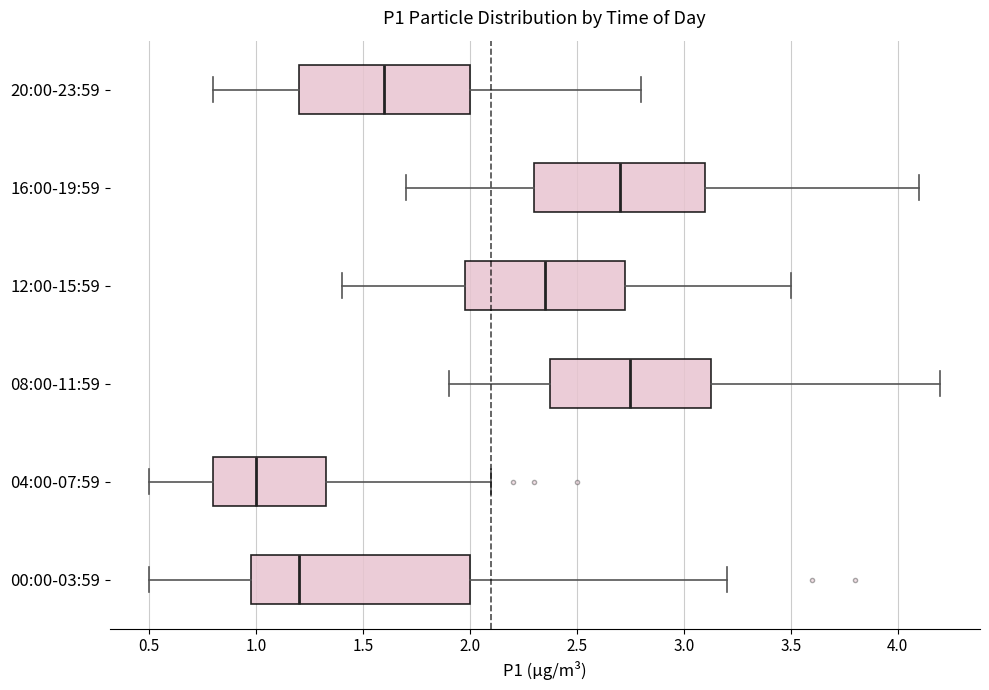

Where does the left whisker of the box for 00:00-03:59 end on the x-axis? The values are not printed on the chart, so give them approximately, as read against the axis.

0.50